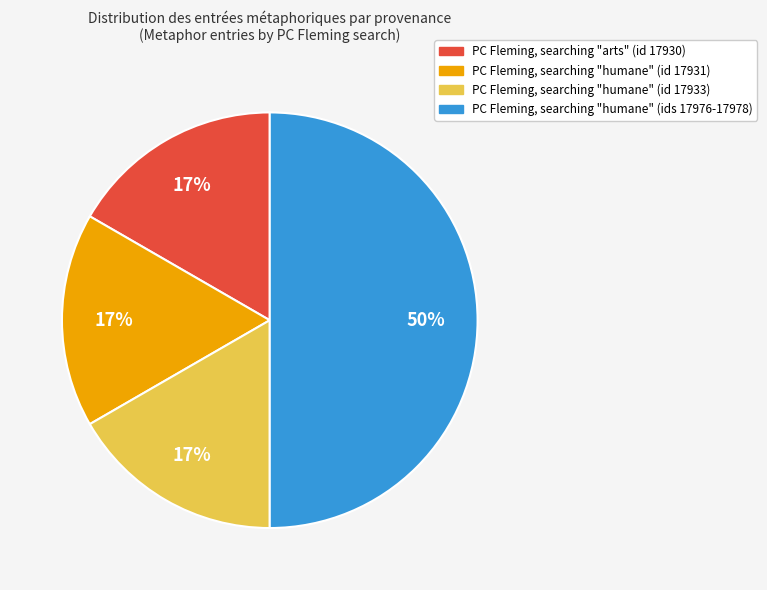

Is PC Fleming, searching "arts" (id 17930) the majority of the pie?

No